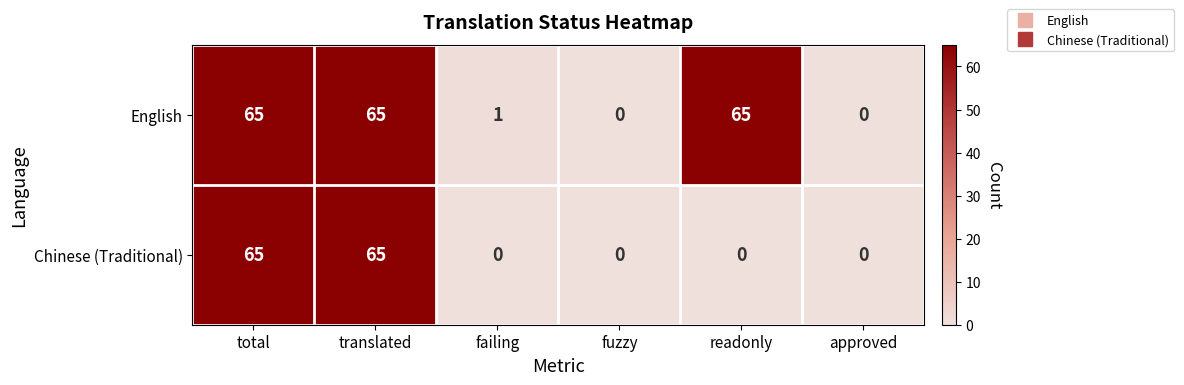

At how many categories does at least one series exceed 31?

3